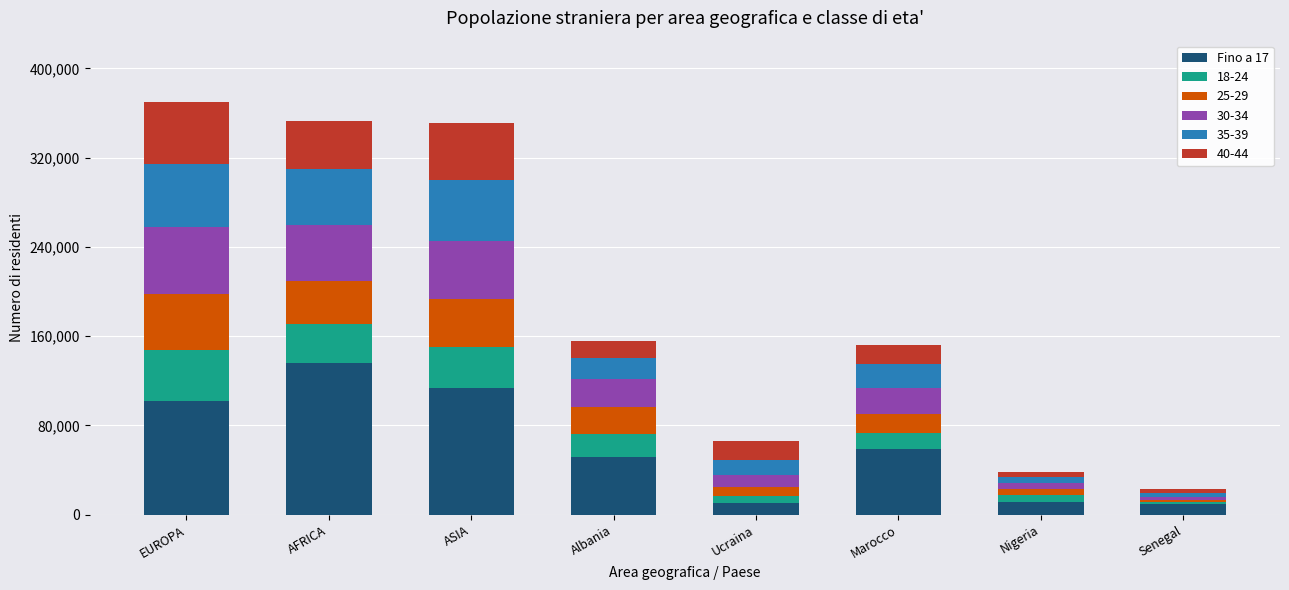

How many bars are there in total?

8